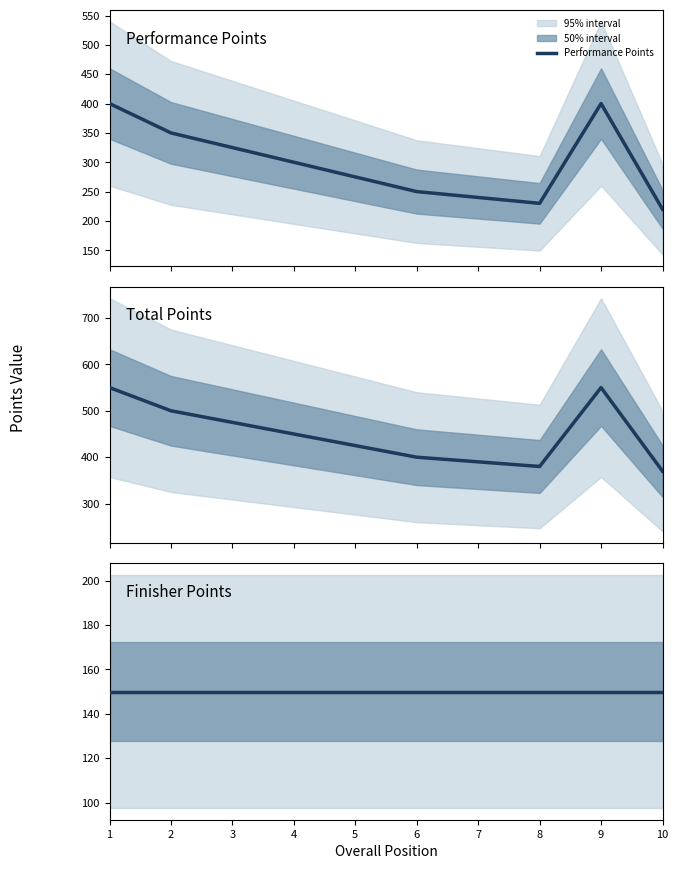

At how many categories does at least one series exceed 262?

10